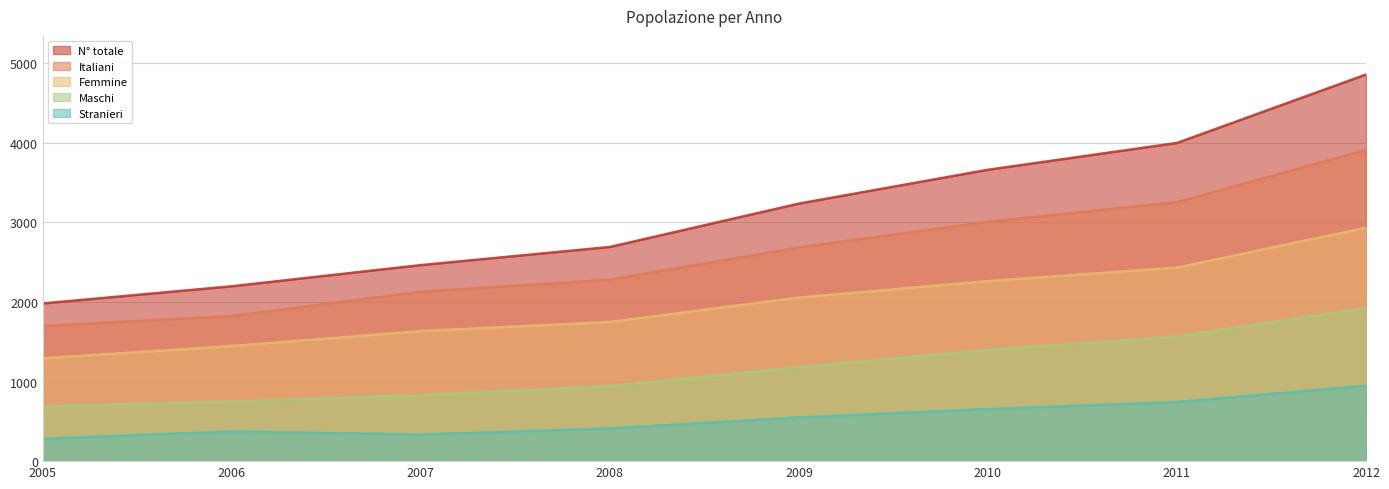

Which series changed the most between 2007 and 2009?

N° totale